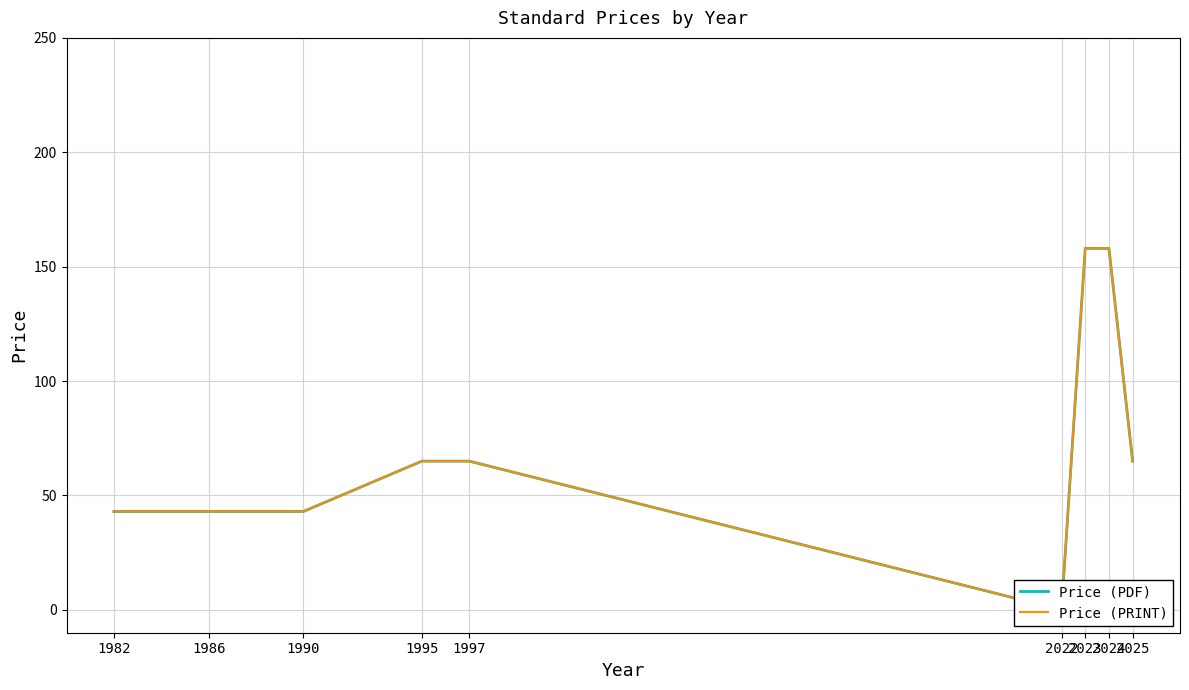

How many Price (PRINT) values are between 43 and 65?

6